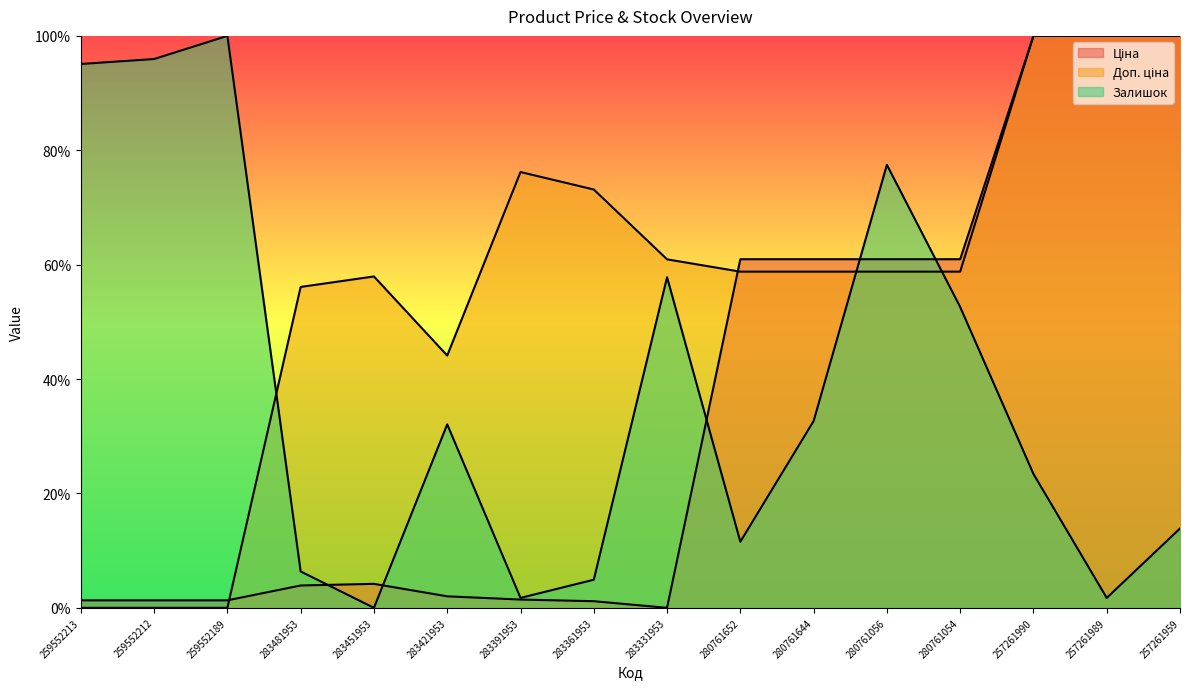

At how many categories does at least one series exceed 0?

16